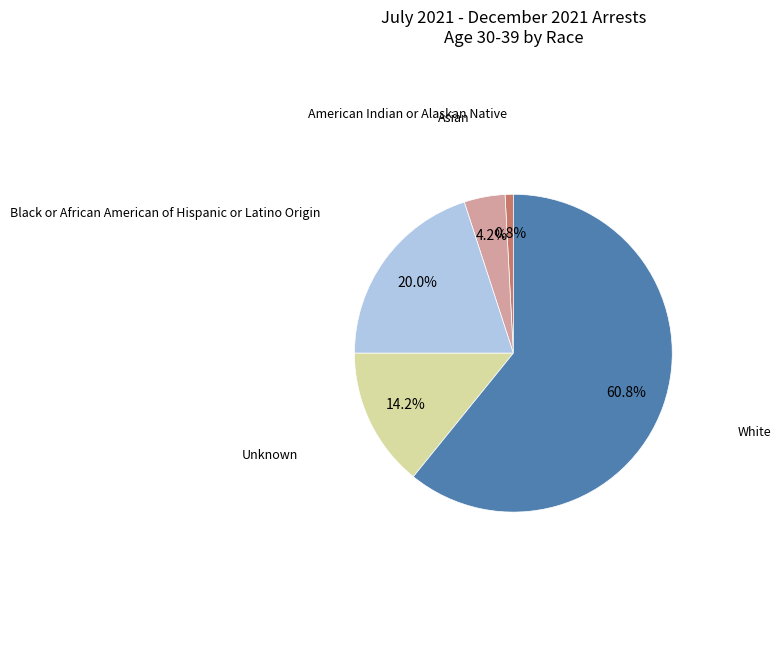

Does White account for over 50% of the chart?

Yes